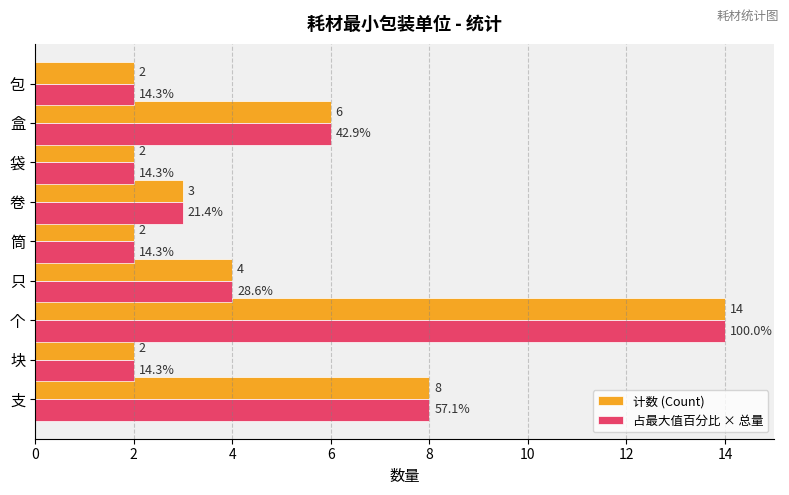

Is the value of 计数 (Count) at 支 greater than the value of 占最大值百分比 × 总量 at 盒?

Yes